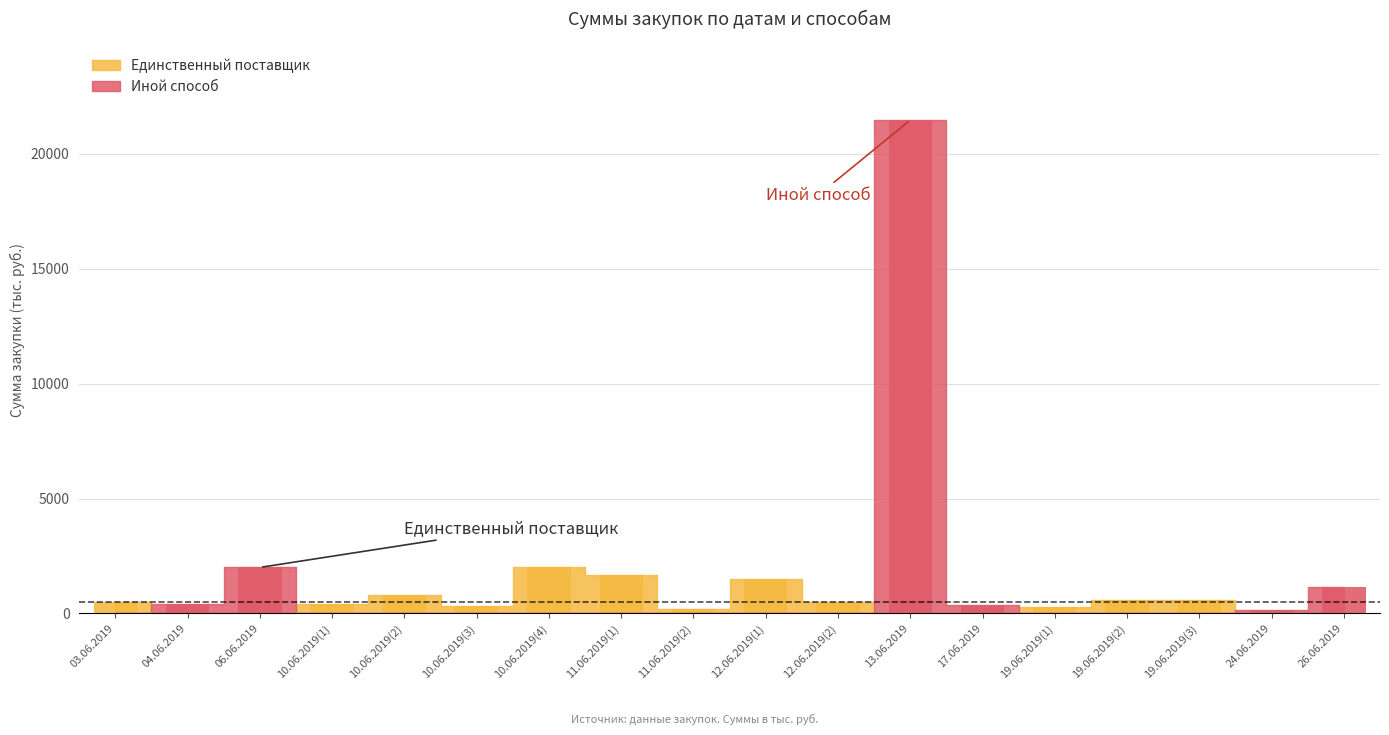

List the series in order of their peak value, highest first.

Иной способ, Единственный поставщик